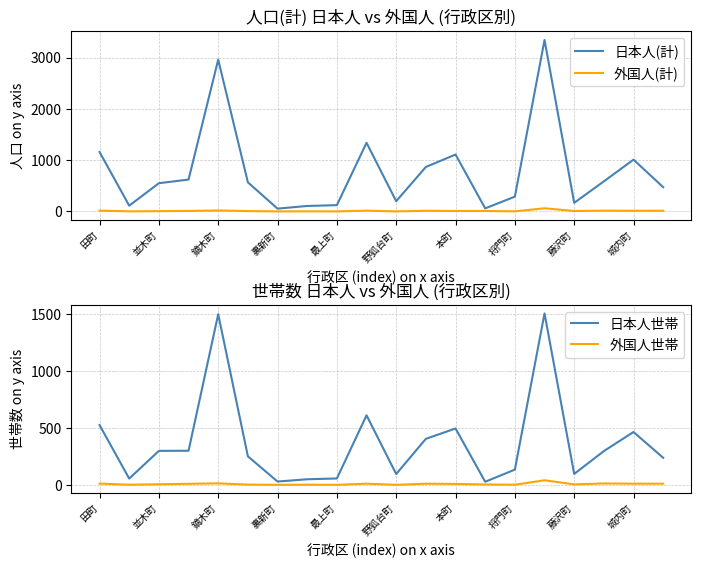

The 日本人(計) series shows 1825 at 本町. True or false?

False